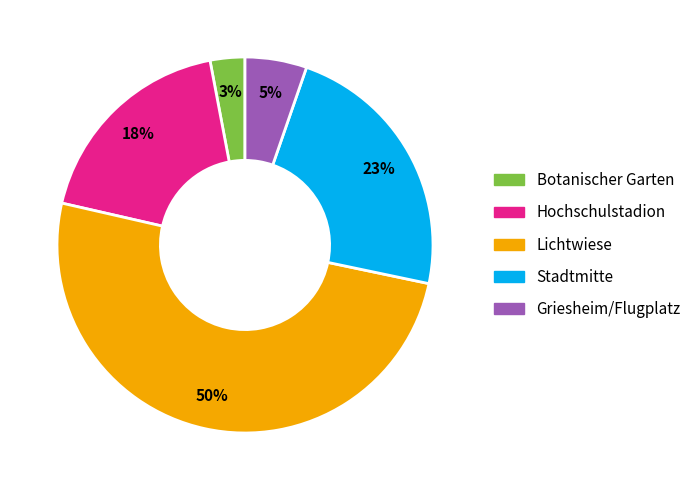

Which slice is the largest?

Lichtwiese